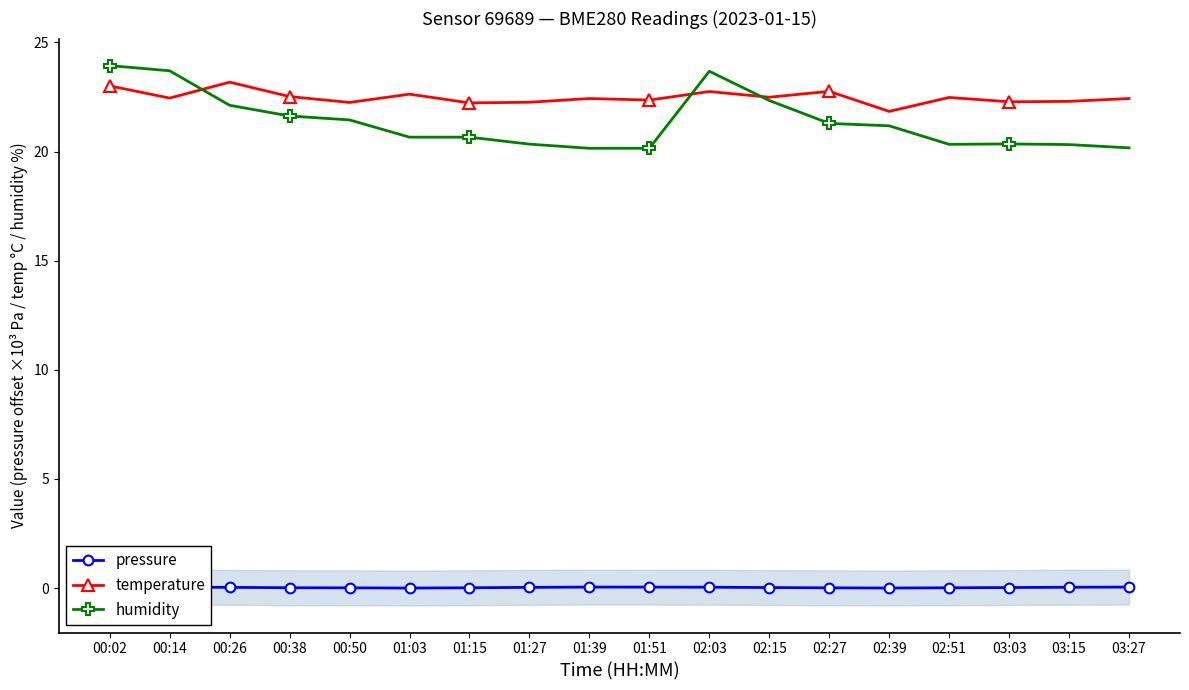

What is the sum of all pressure values?

0.5